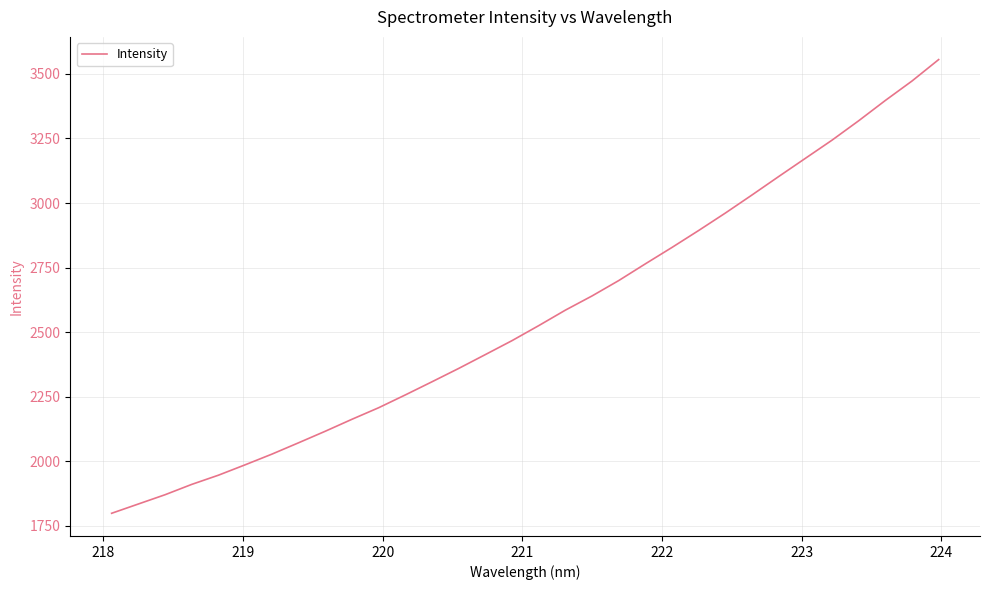

What is the difference between the maximum and minimum values?

1757.6